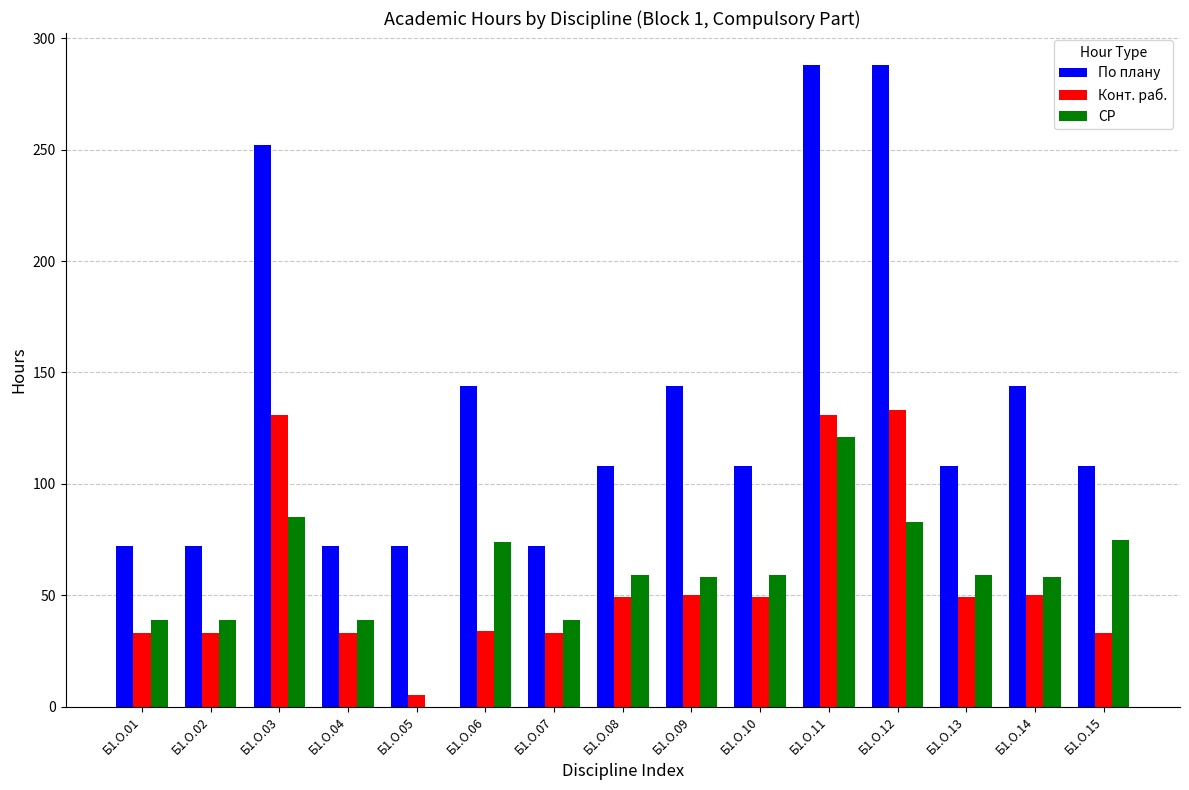

What is the highest value of the СР series?

121